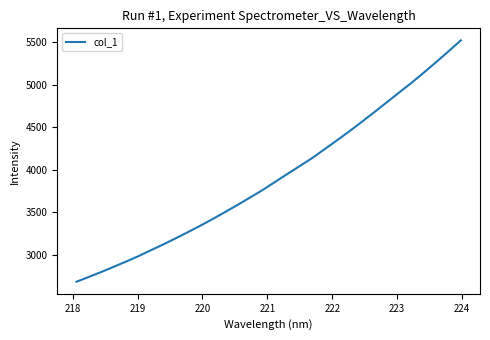

What is the maximum value shown in the chart?

5519.3